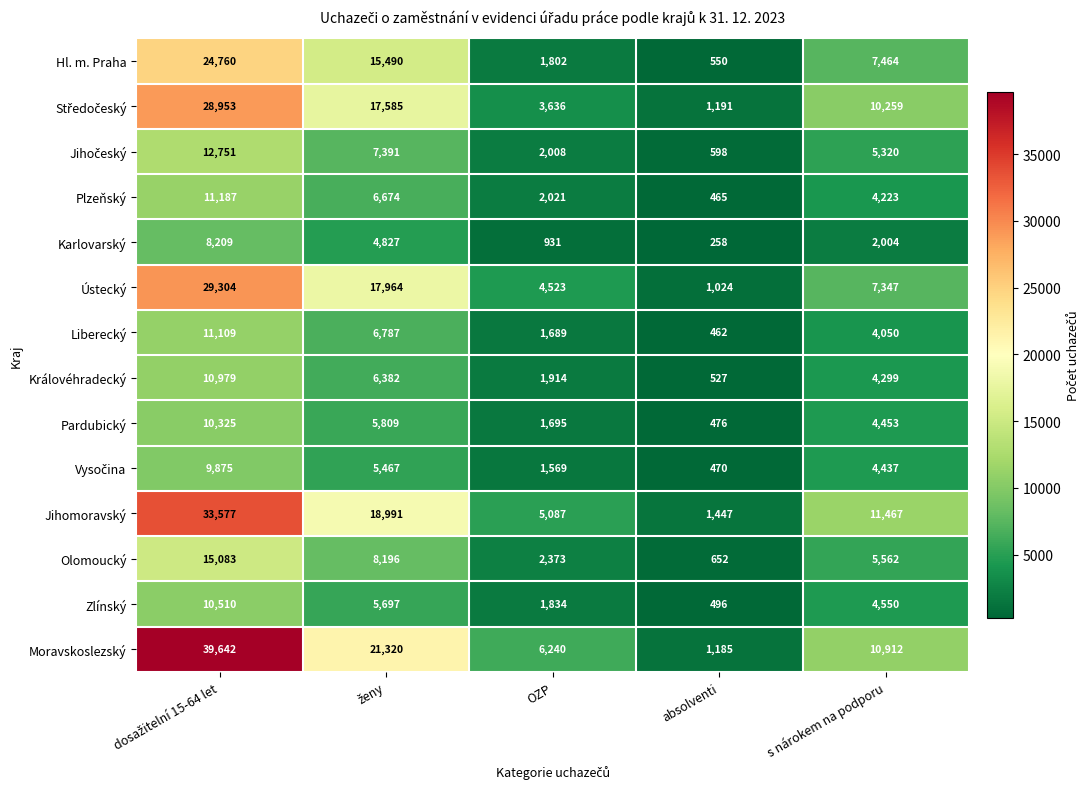

Which series has the largest range (max minus min)?

Moravskoslezský